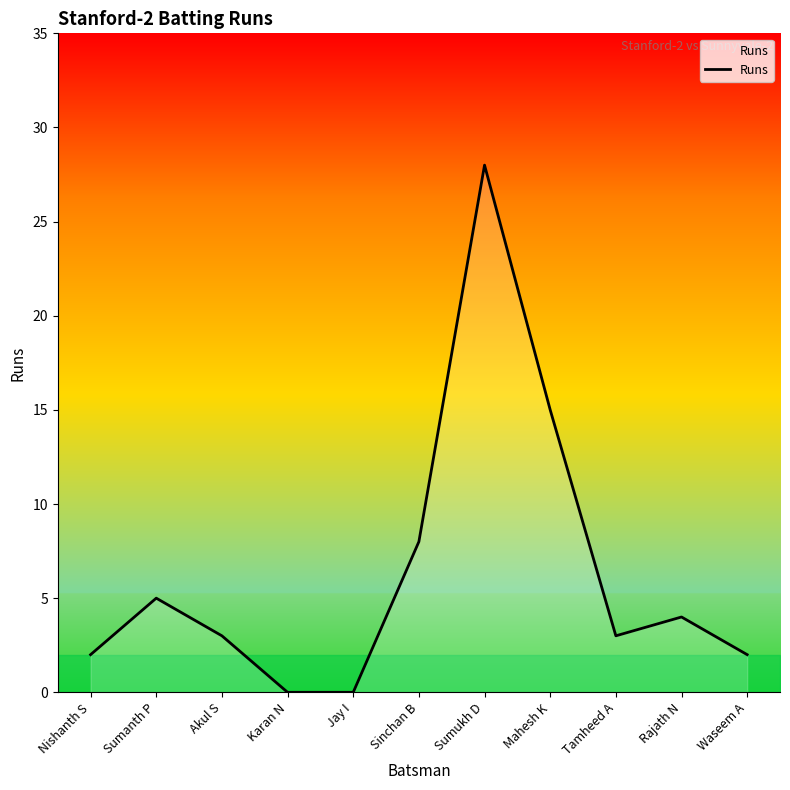

True or false: the data shows 8 at Sinchan B.

True